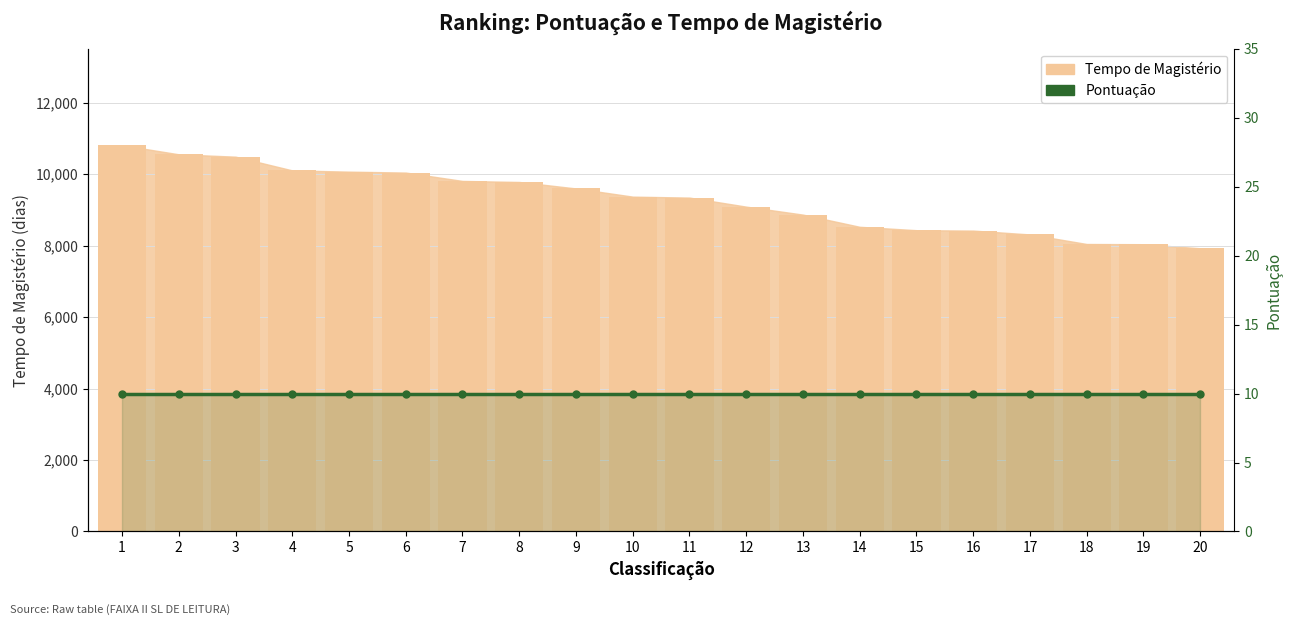

Is the value of Pontuação at 11 greater than the value of Tempo de Magistério at 13?

No